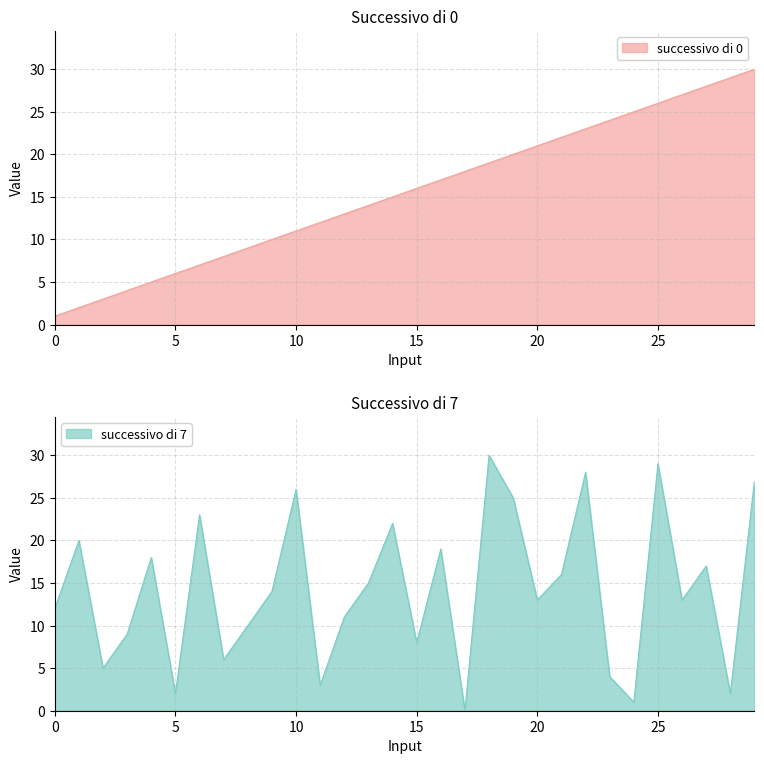

Reading right to left, list all the values displayed in this chart.

successivo di 0: 29=30	28=29	27=28	26=27	25=26	24=25	23=24	22=23	21=22	20=21	19=20	18=19	17=18	16=17	15=16	14=15	13=14	12=13	11=12	10=11	9=10	8=9	7=8	6=7	5=6	4=5	3=4	2=3	1=2	0=1
successivo di 7: 29=27	28=2	27=17	26=13	25=29	24=1	23=4	22=28	21=16	20=13	19=25	18=30	17=0	16=19	15=8	14=22	13=15	12=11	11=3	10=26	9=14	8=10	7=6	6=23	5=2	4=18	3=9	2=5	1=20	0=12